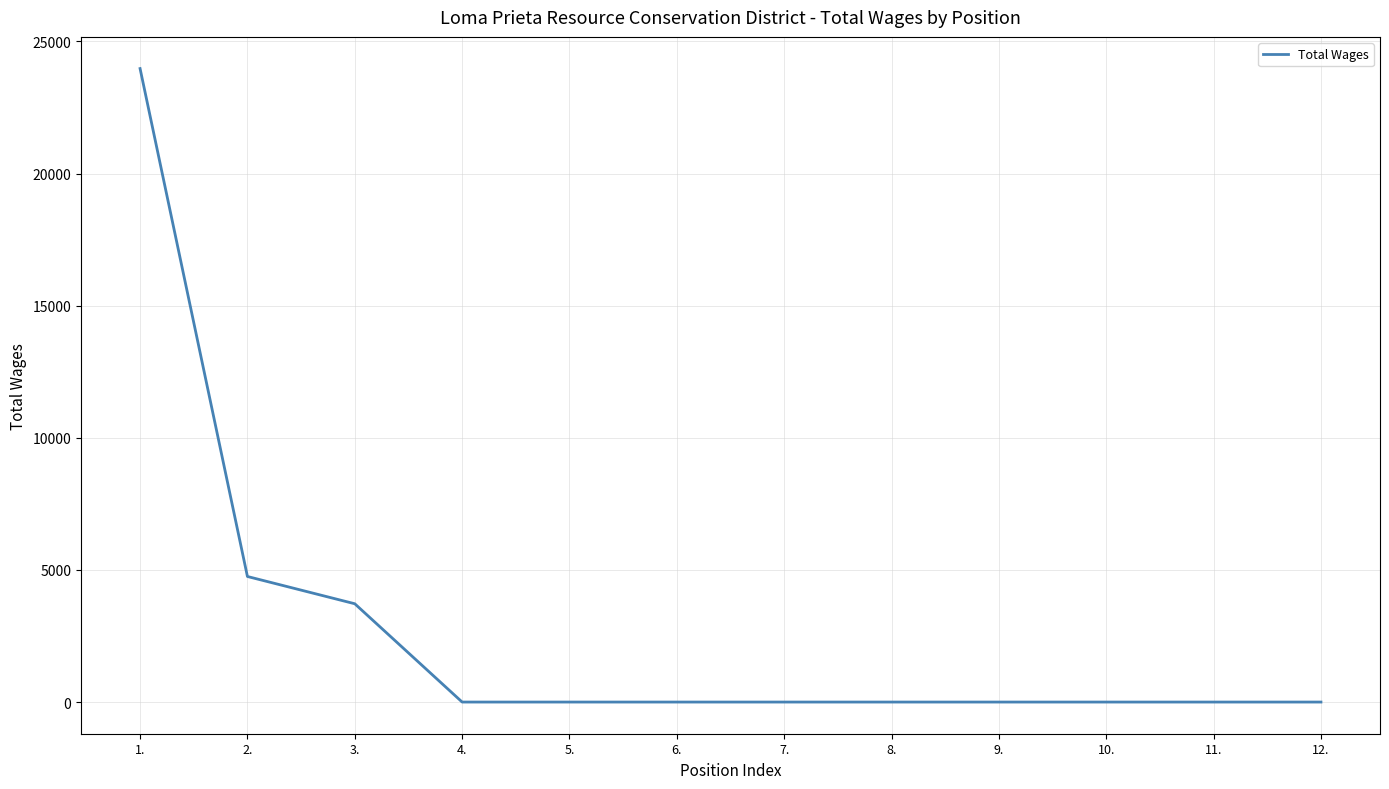

What is the difference between the maximum and minimum values?

23975